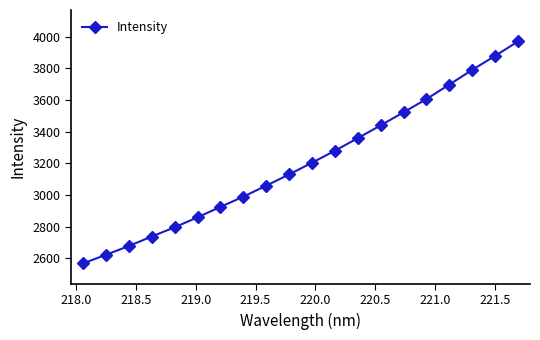

What is the value of the 4th point from the left?

2738.5